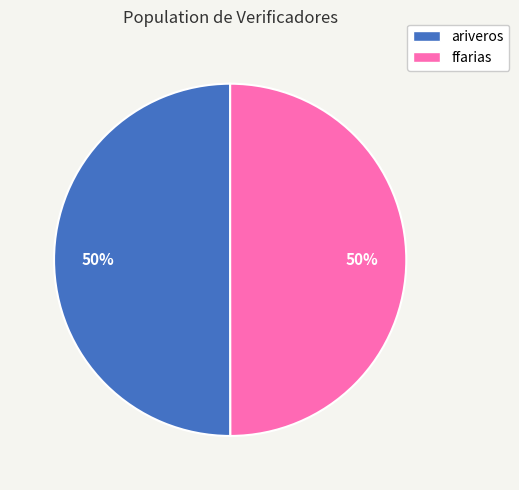

True or false: ffarias accounts for 40% of the total.

False